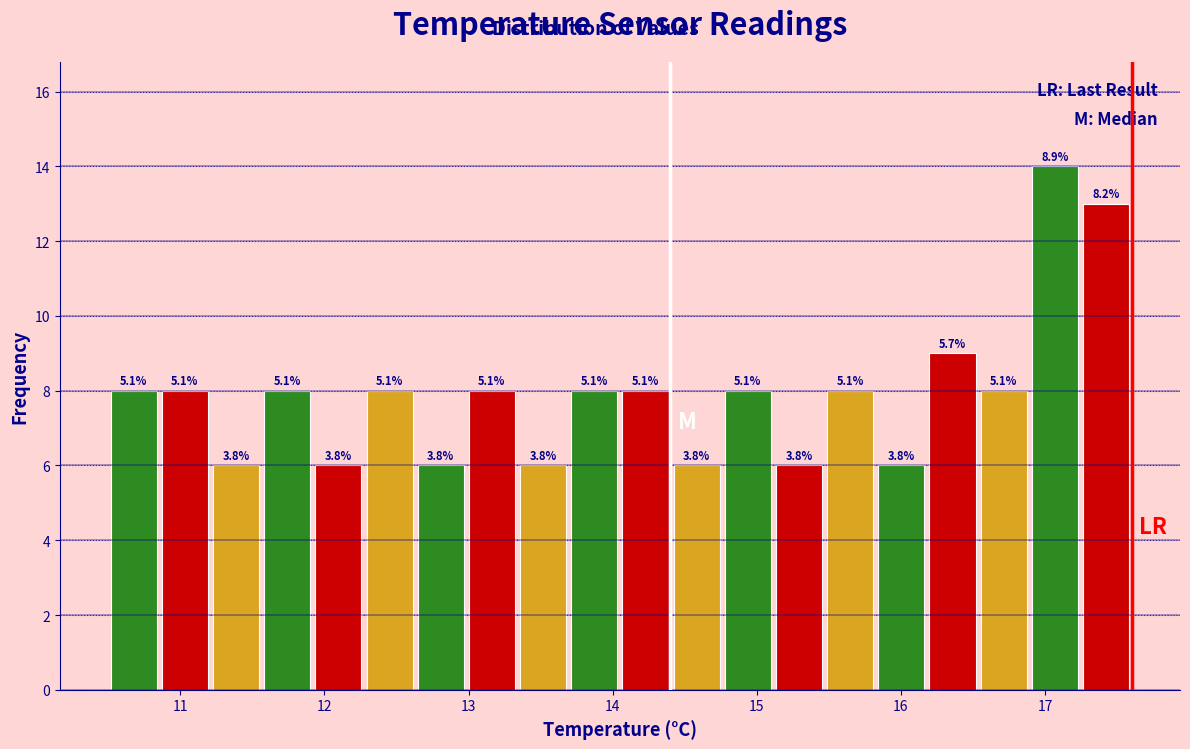

Read against the x-axis, roughly where is the centre of the tallest bar?

17.1